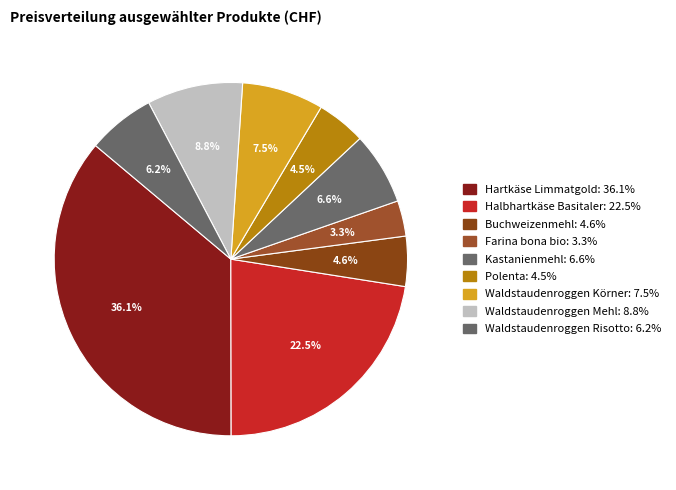

To the nearest percent, what is the combined percentage of Waldstaudenroggen Körner and Buchweizenmehl?

12%